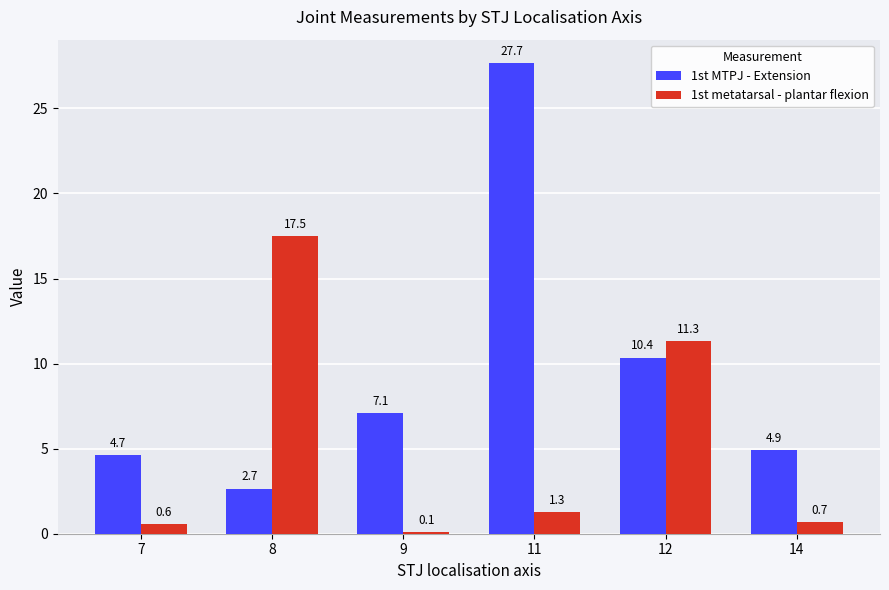

What is the maximum value for 1st MTPJ - Extension?

27.7